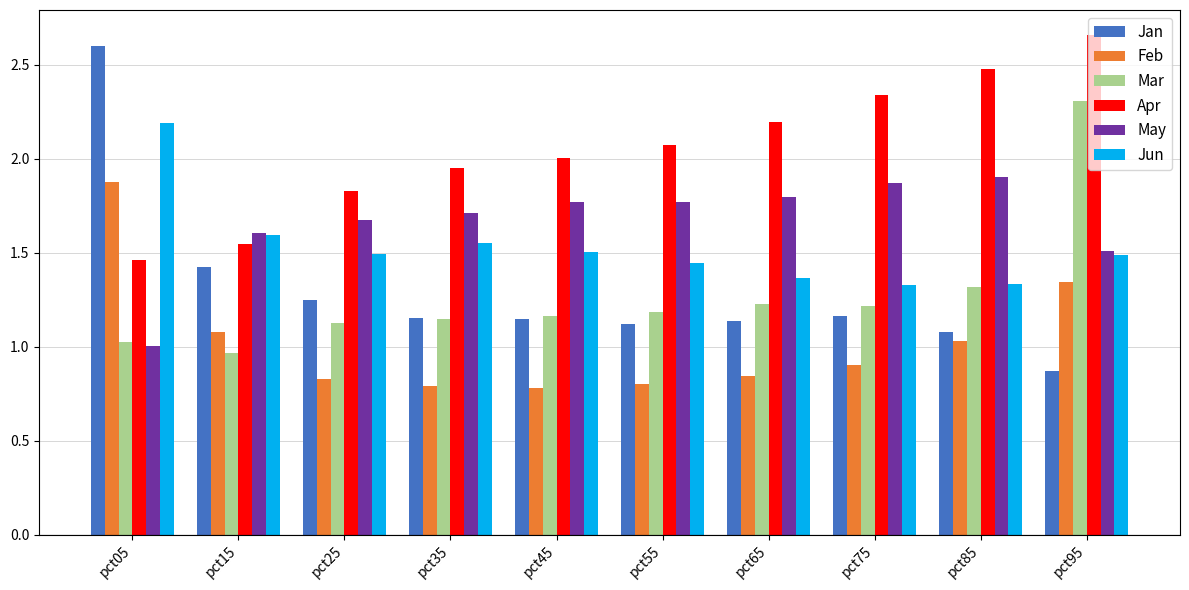

The value of Mar at pct25 is 1.8. True or false?

False